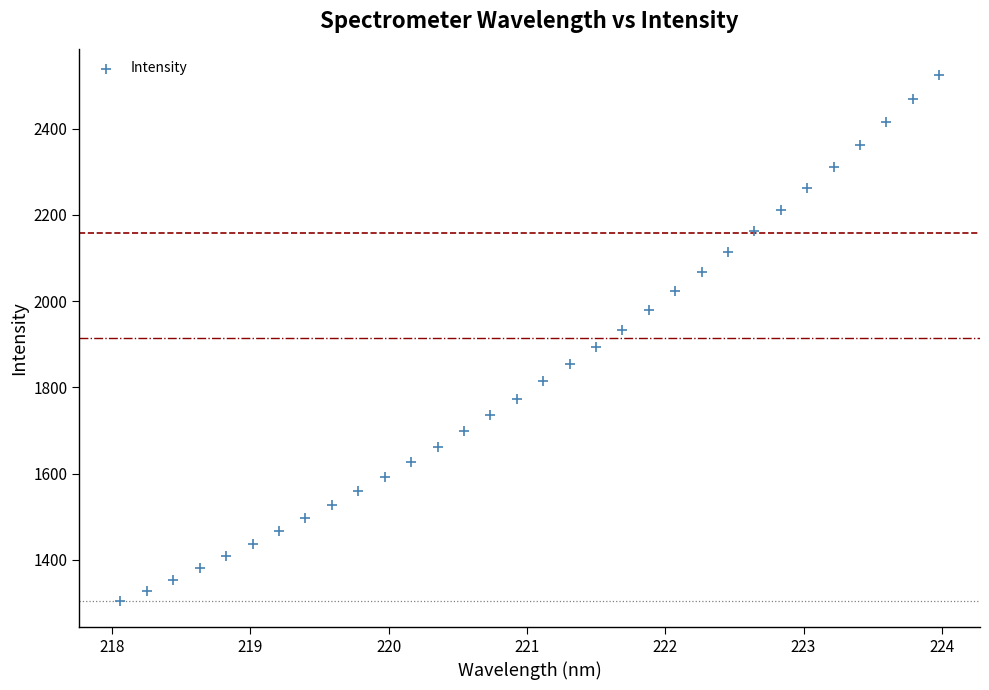

What is the range of X values (max minus min)?

5.9